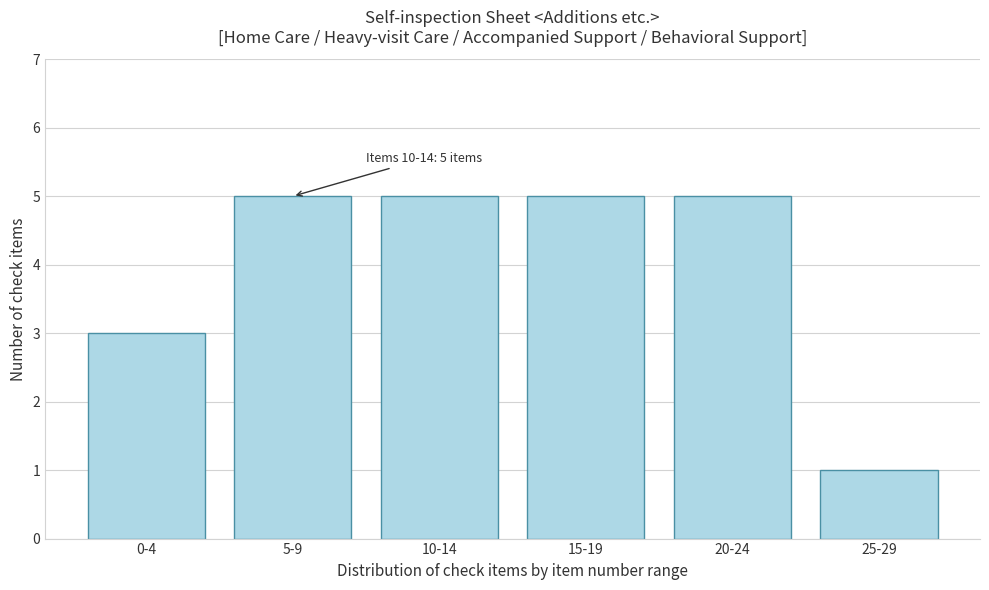

Reading left to right, transcribe all the data shown in this chart.

3	5	5	5	5	1